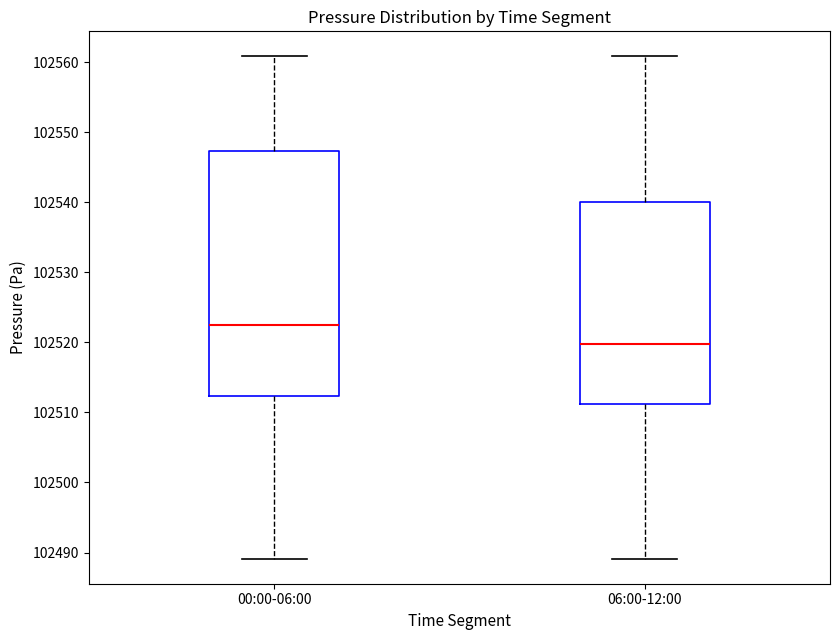

Reading left to right, read every box against the y-axis: the position of its median line, the range the box covers, and the ends of its whiskers. The values are not printed on the chart, so give them approximately, as read against the axis.

00:00-06:00: median 102523, box 102512 to 102547, whiskers 102489 to 102561
06:00-12:00: median 102520, box 102511 to 102540, whiskers 102489 to 102561